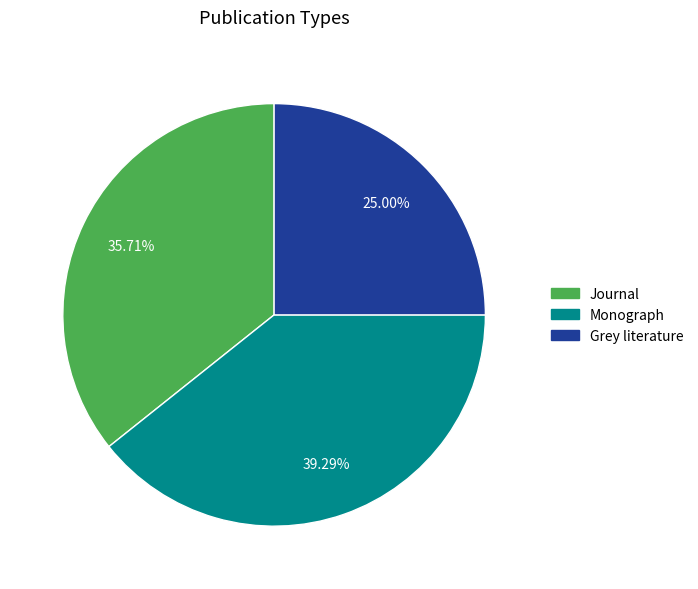

True or false: Journal accounts for 36% of the total.

True